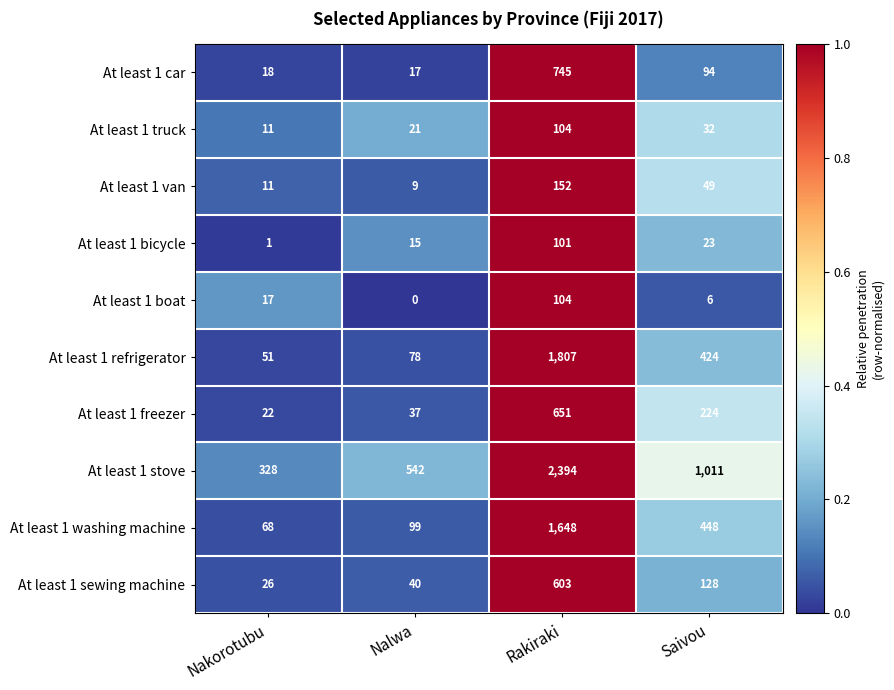

List the labels in order of At least 1 truck value, largest first.

Rakiraki, Saivou, Nalwa, Nakorotubu